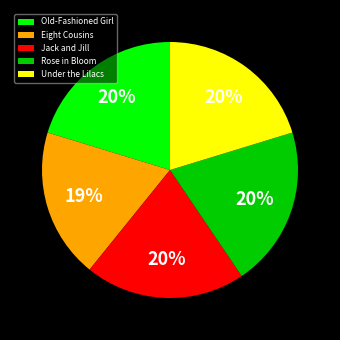

Do Eight Cousins and Rose in Bloom together represent more than half of the pie?

No